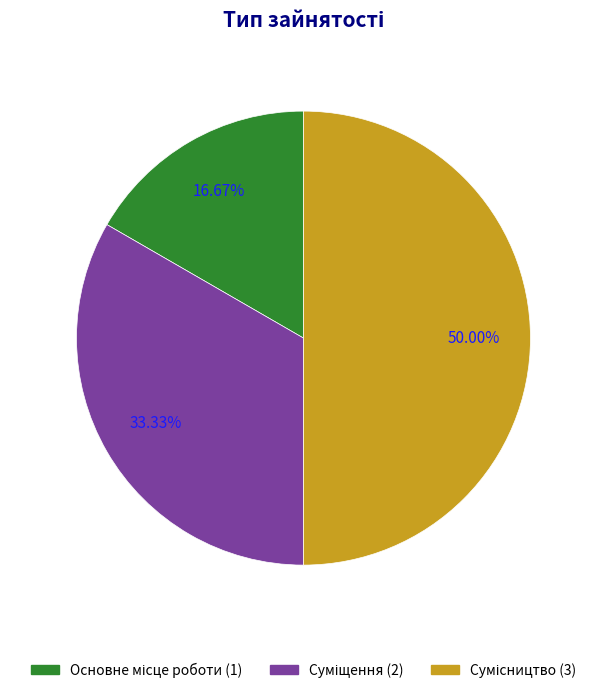

How many segments does this pie chart have?

3